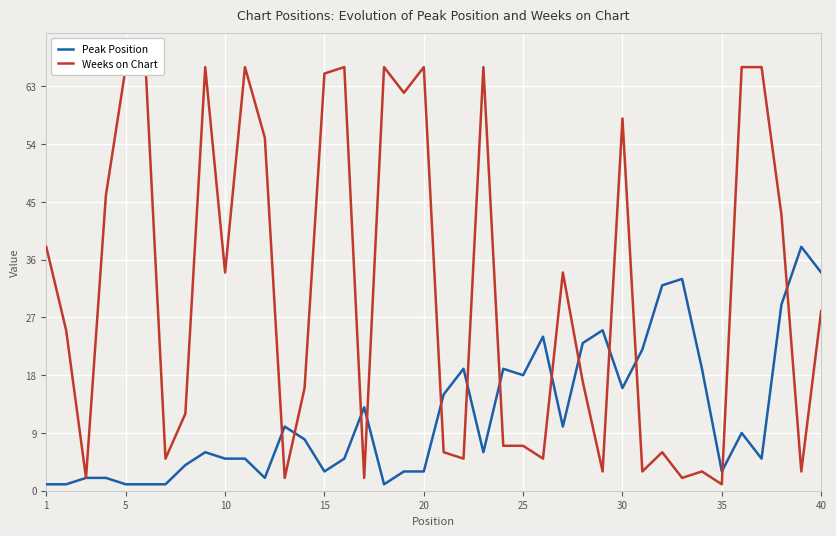

In Weeks on Chart, how many points are higher than both neighbors (excluding endpoints)?

10